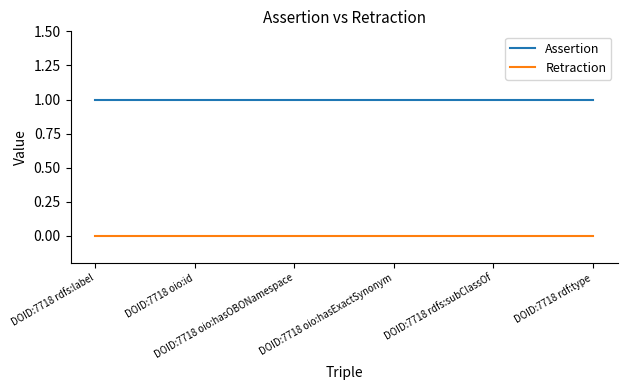

List the series in order of their overall mean, highest first.

Assertion, Retraction